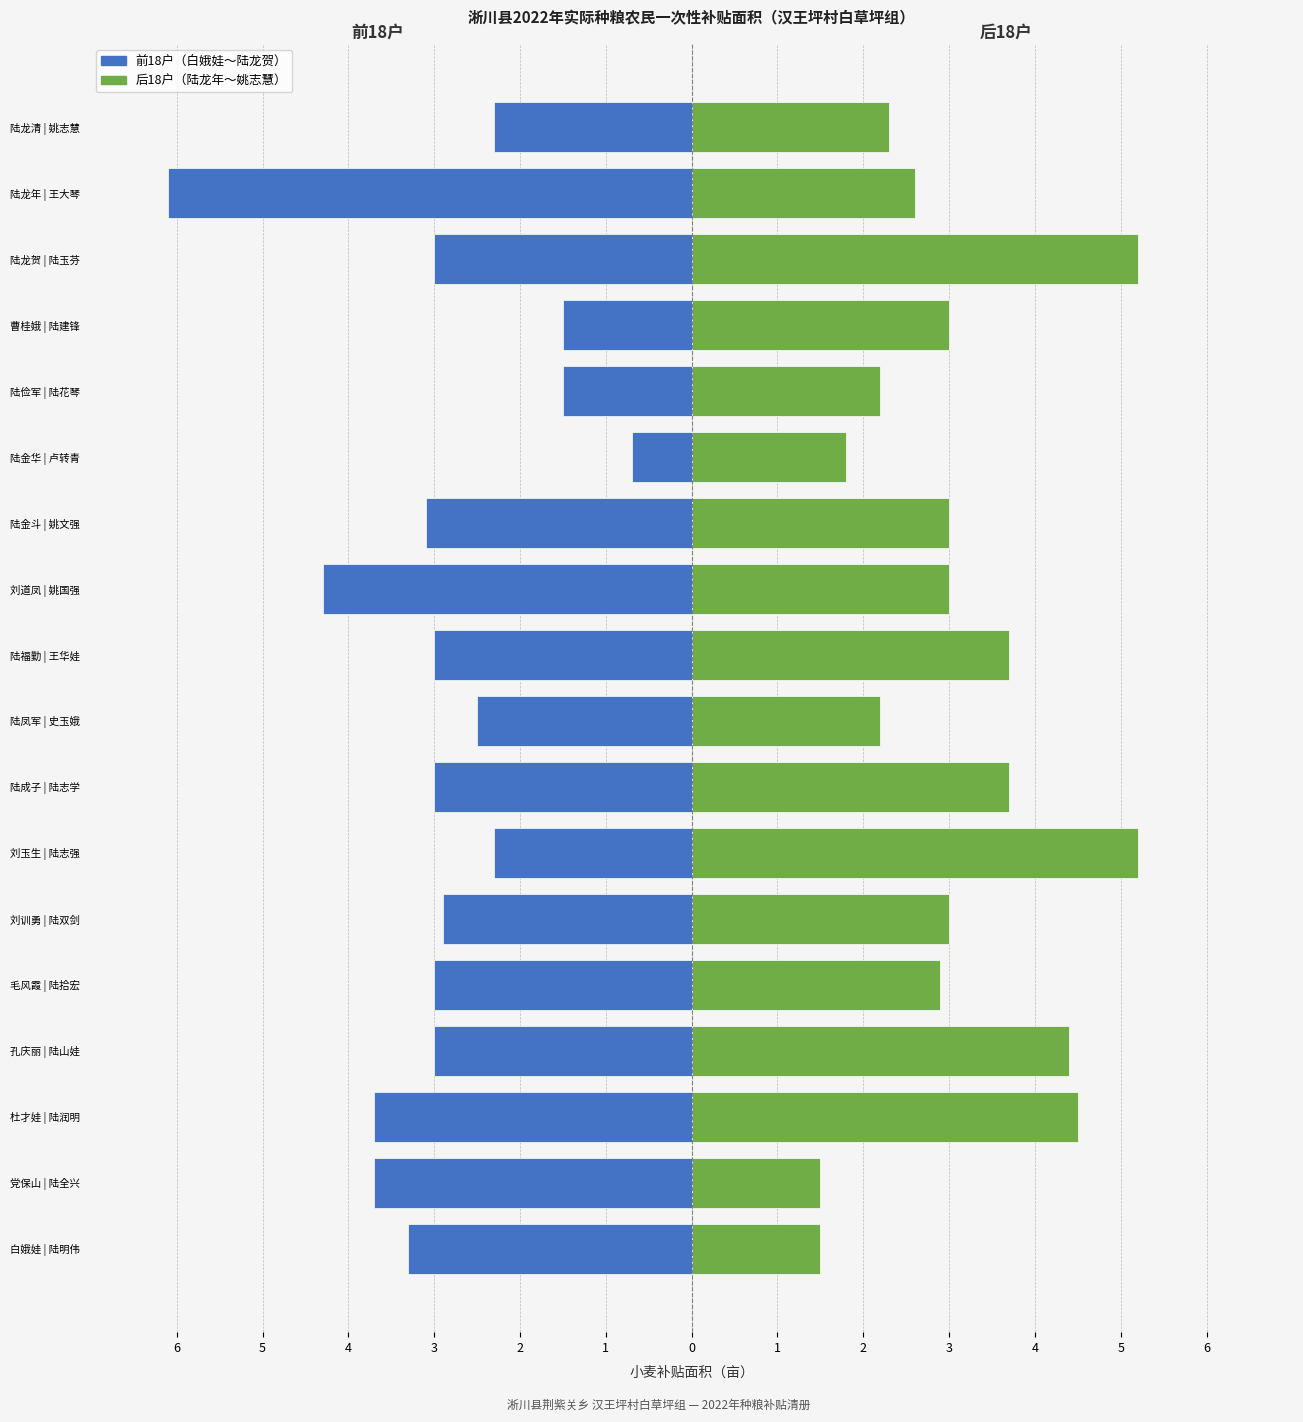

Which series has the largest total across all categories?

后18户